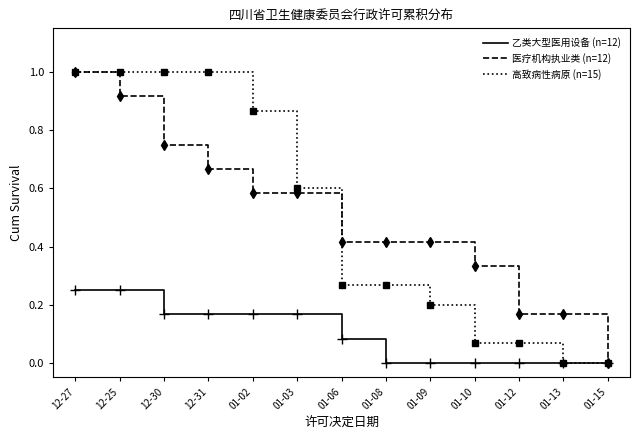

How many lines are shown in the chart?

3